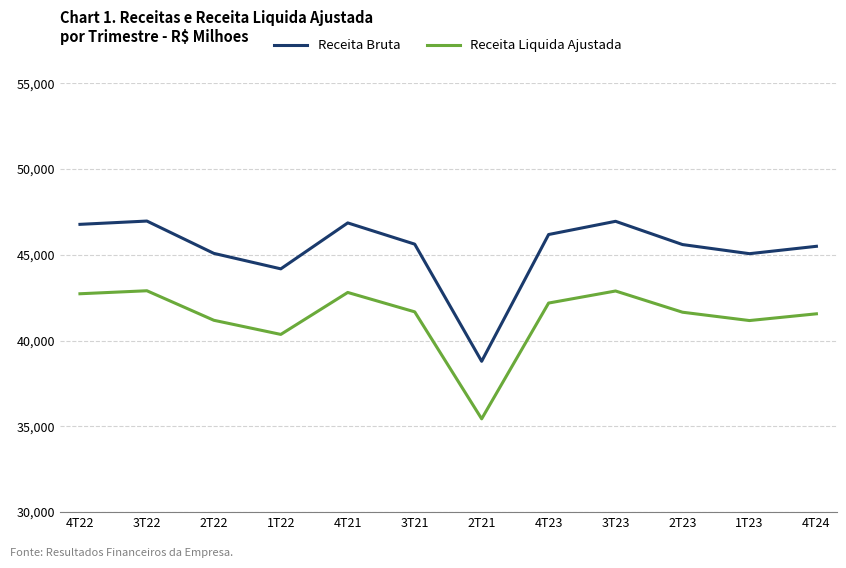

Is the value of Receita Bruta at 3T22 greater than the value of Receita Liquida Ajustada at 3T22?

Yes